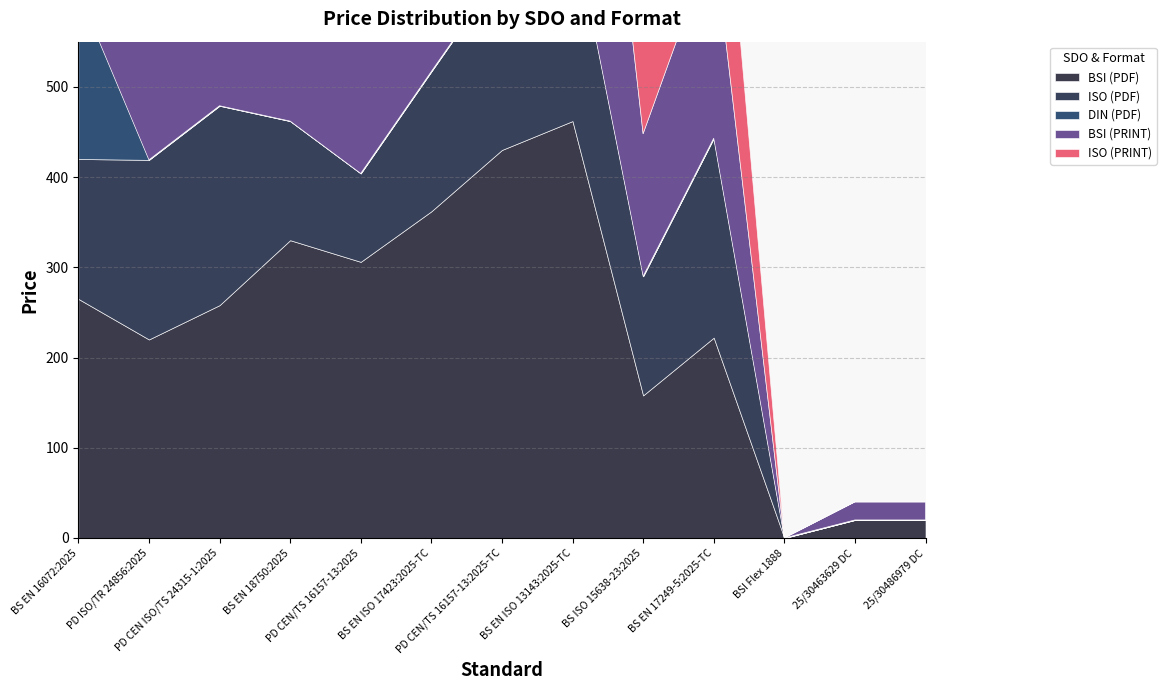

Which category has the lowest value across all series?

BSI Flex 1888